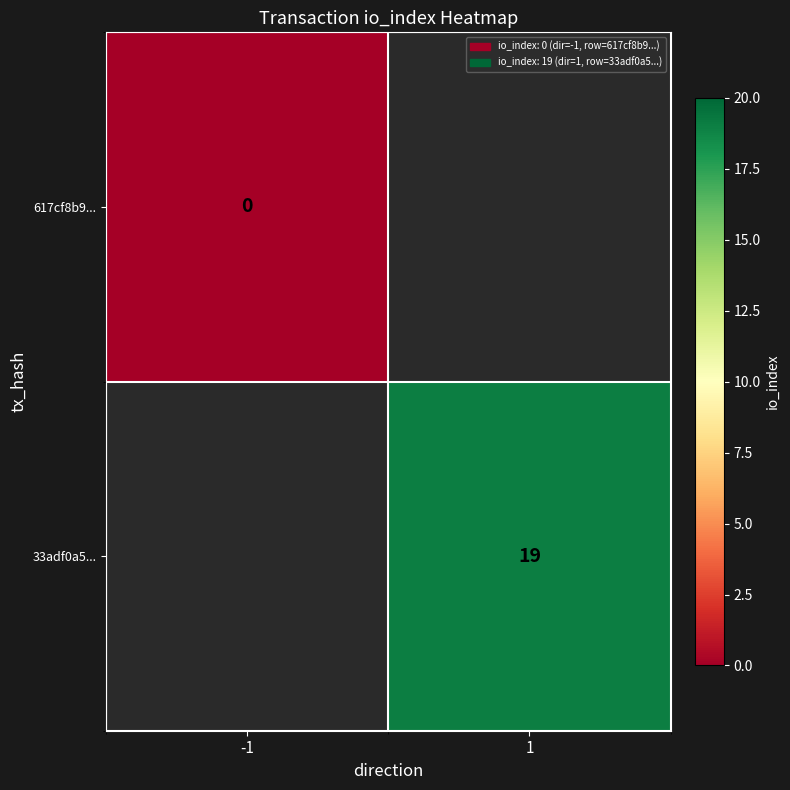

At which category does the chart reach its peak across all series?

1